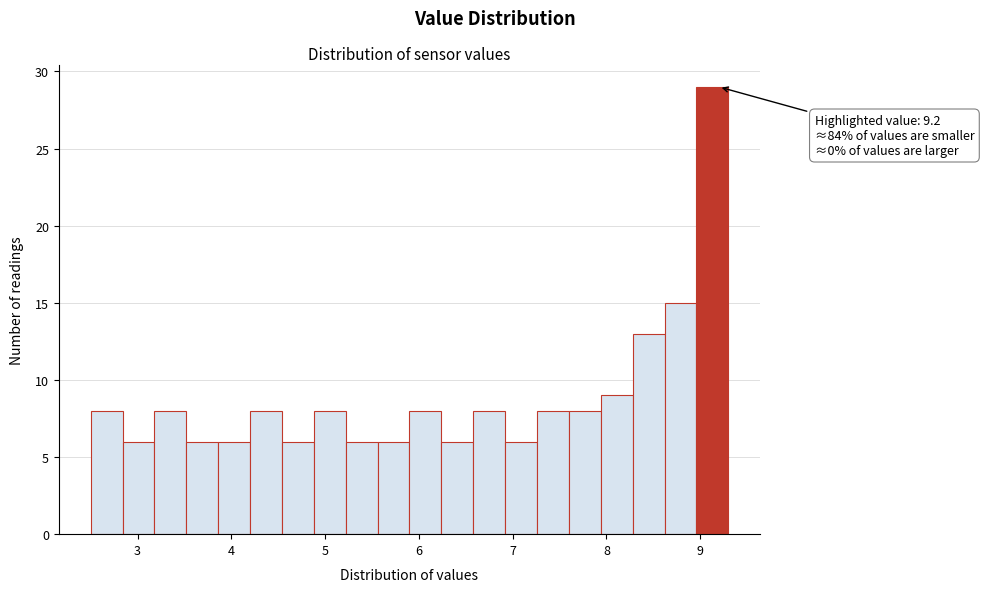

Around what value on the x-axis is the tallest bar? Give the approximate position of its centre, as read against the axis.

9.1